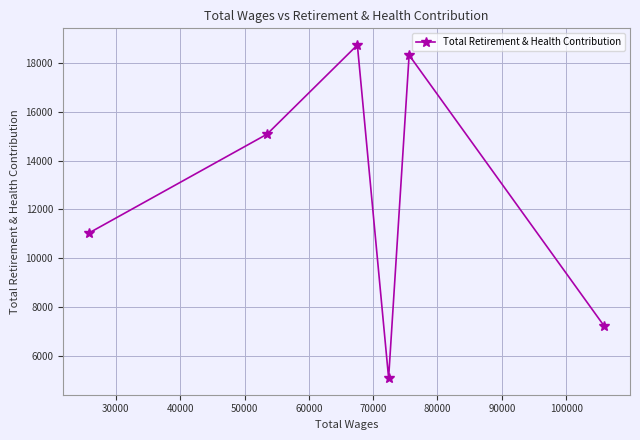

Reading left to right, extract all data points from this chart.

11026	15080	18730	5097	18315	7224